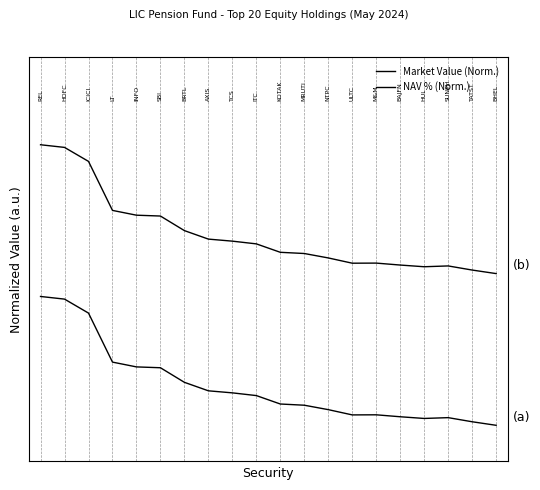

Is this an area chart (filled region under the line)?

No